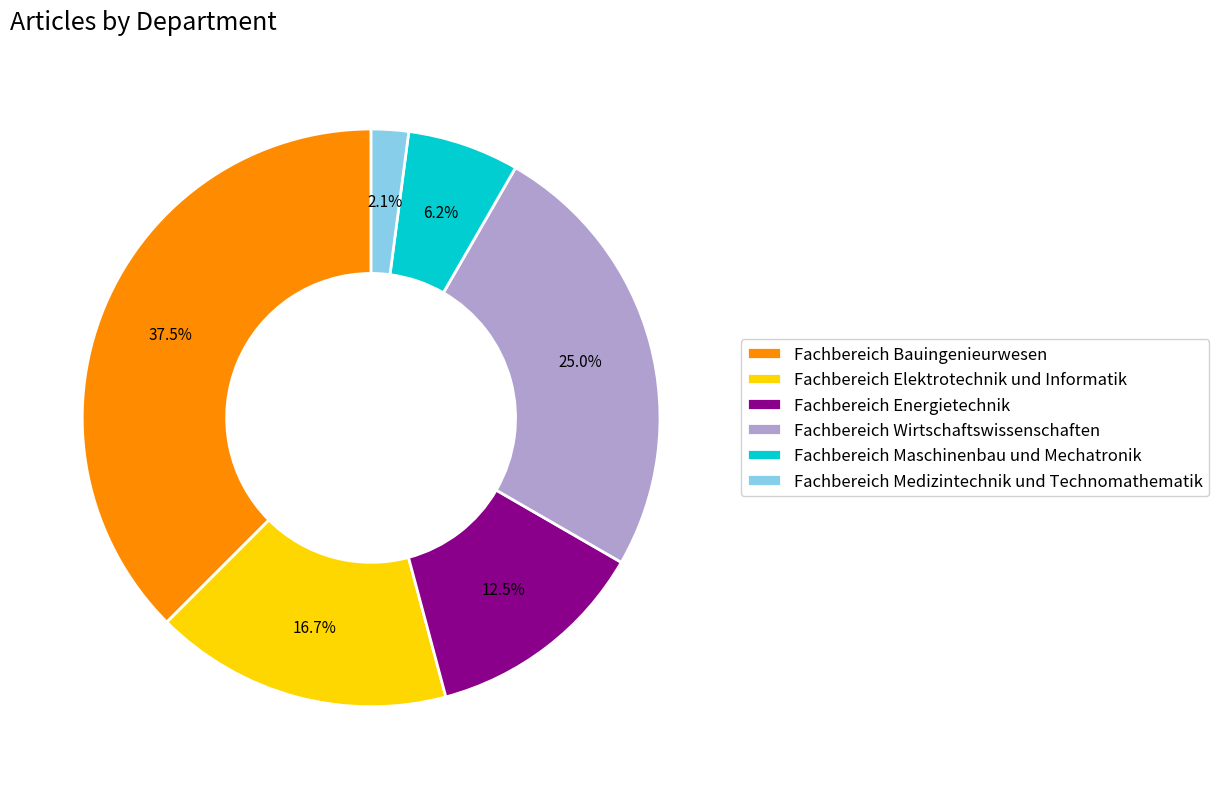

What is the smallest slice in the pie chart?

Fachbereich Medizintechnik und Technomathematik